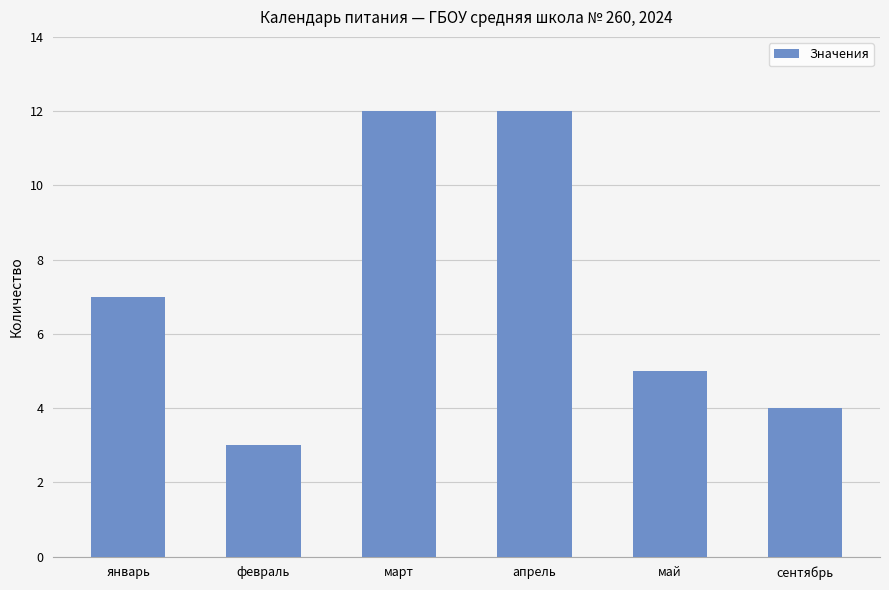

Approximately how many times larger is the value at февраль compared to январь?

0.4